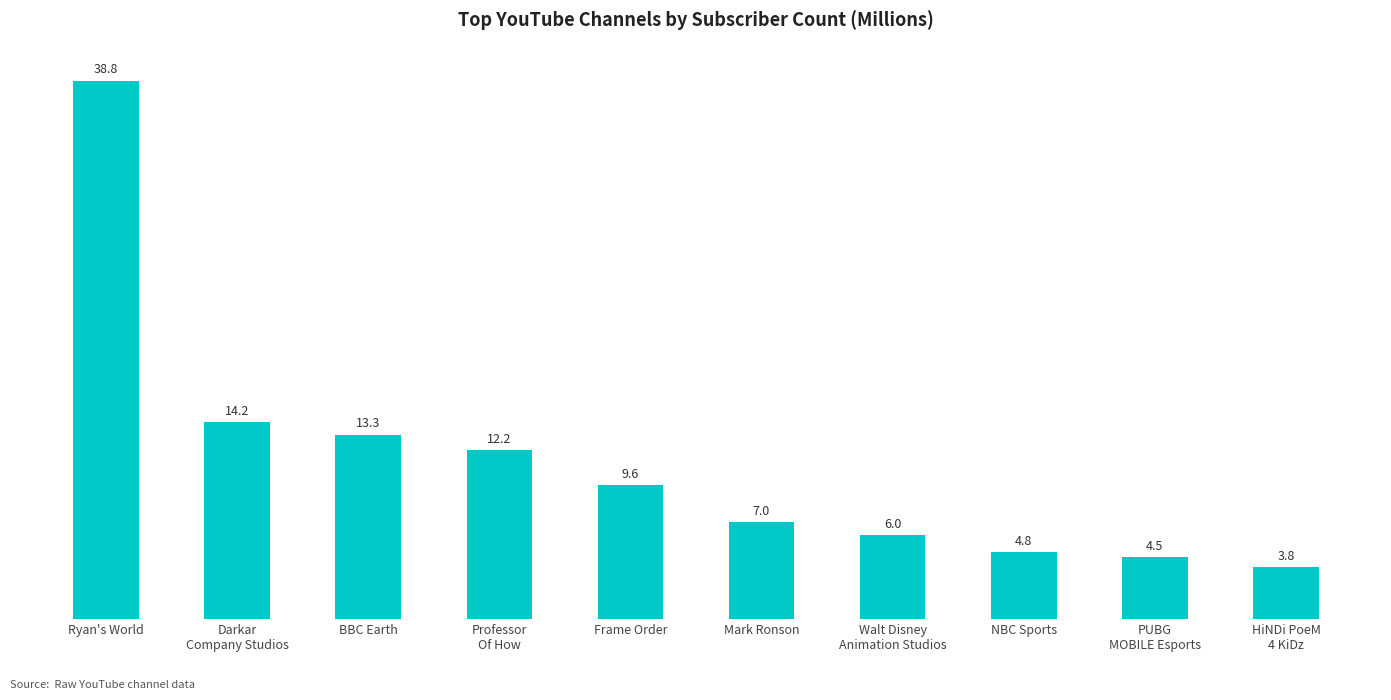

How many data points are above 9?

5